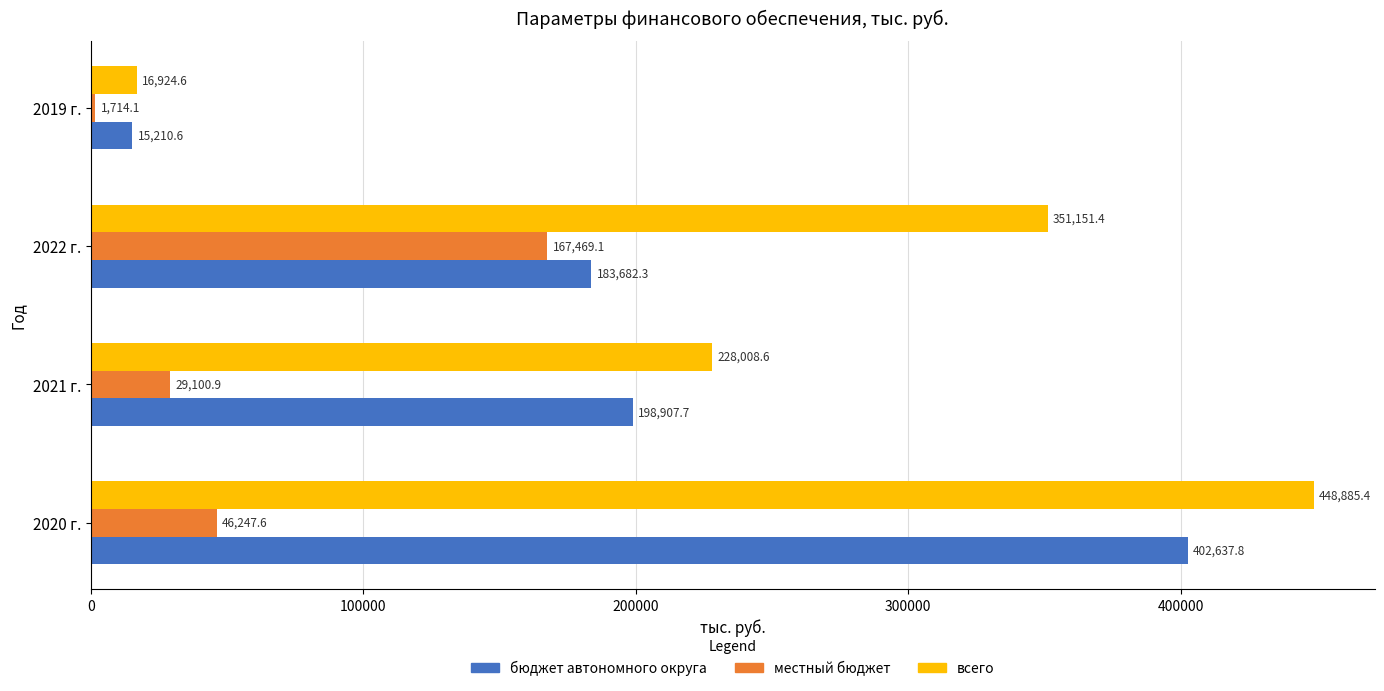

Which series has the largest total across all categories?

всего